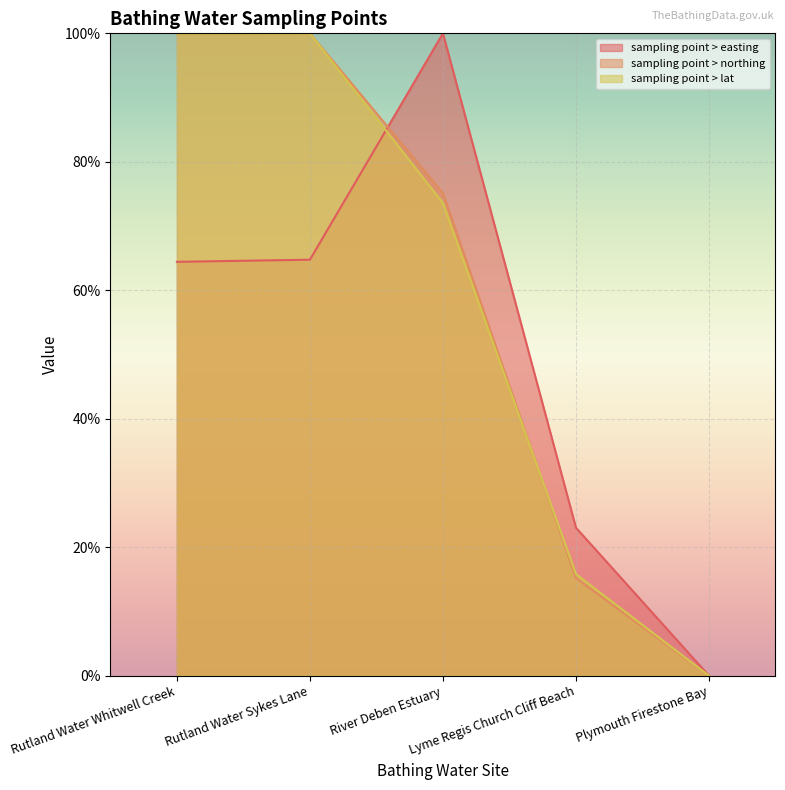

In sampling point > easting, how many points are higher than both neighbors (excluding endpoints)?

1